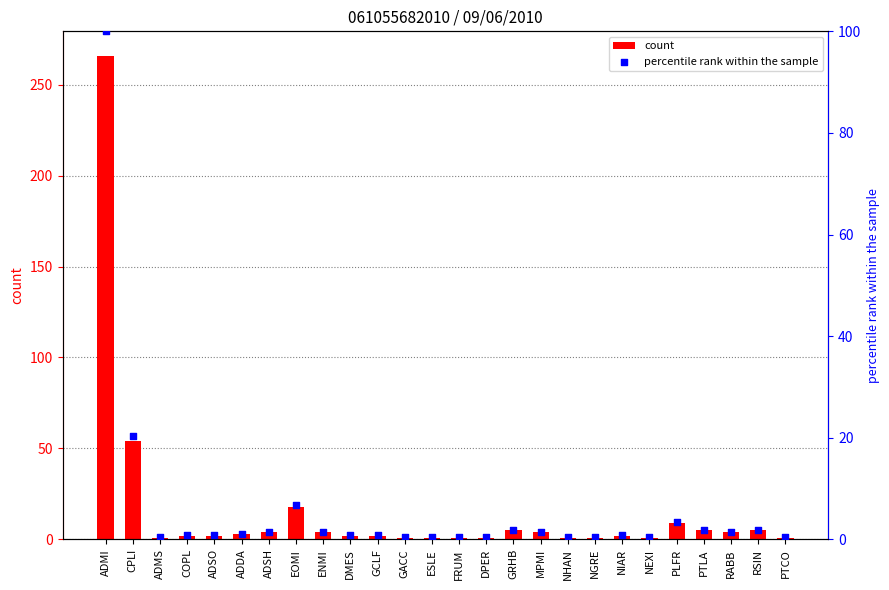

Is the value of count at DMES greater than the value of percentile rank within the sample at ENMI?

Yes